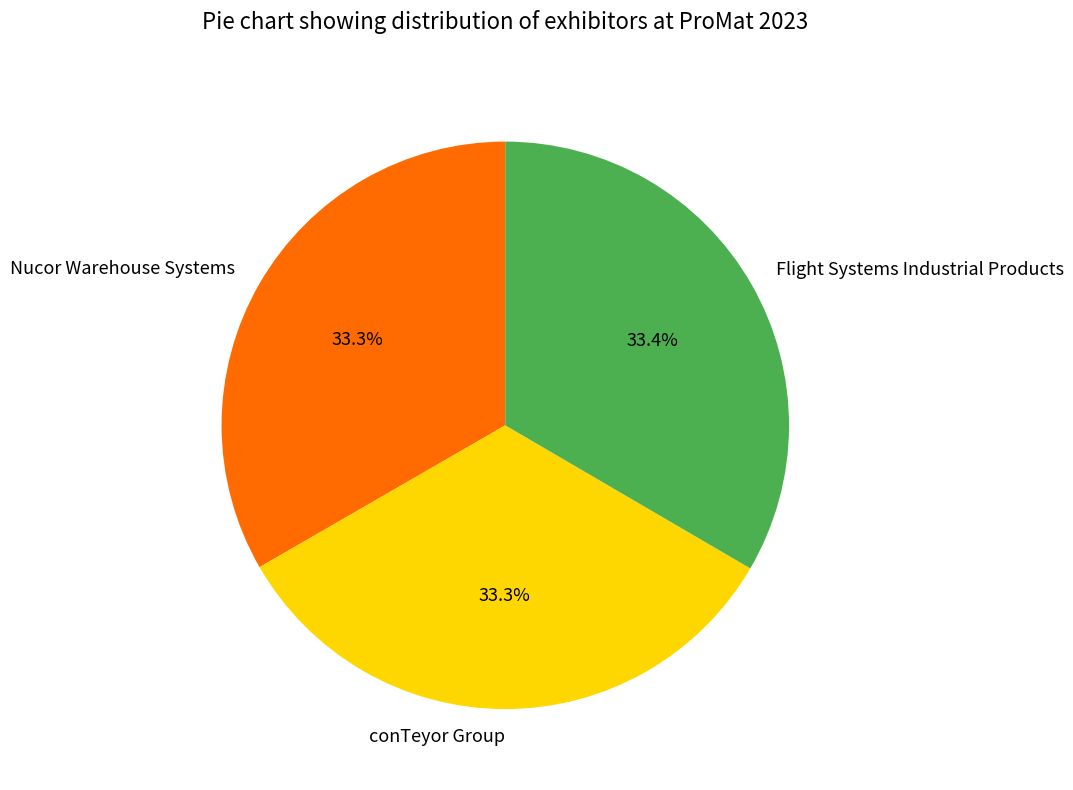

Approximately how many times larger is the value at Nucor Warehouse Systems compared to Flight Systems Industrial Products?

1.0